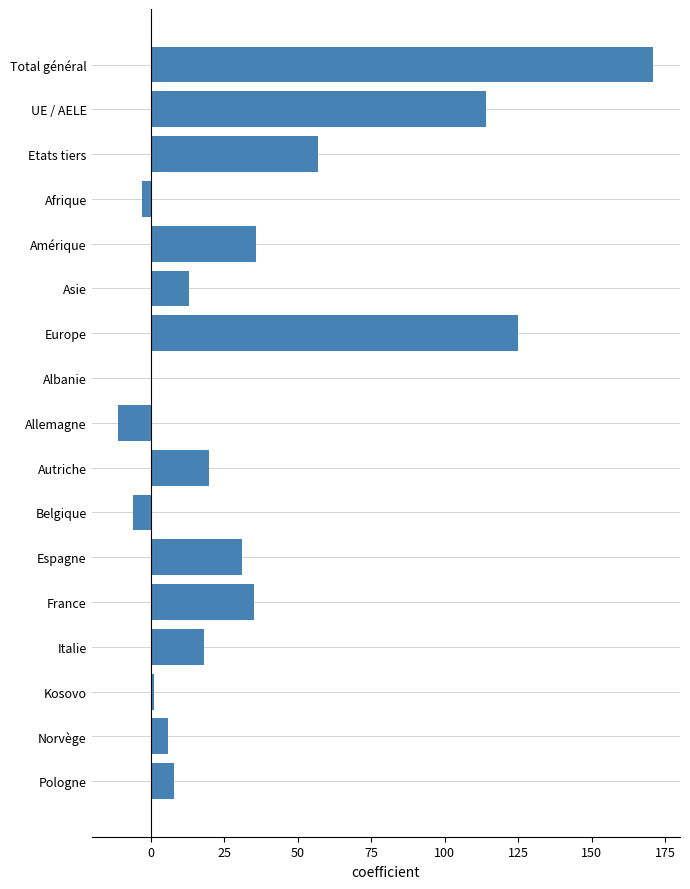

How many categories are shown in the chart?

17